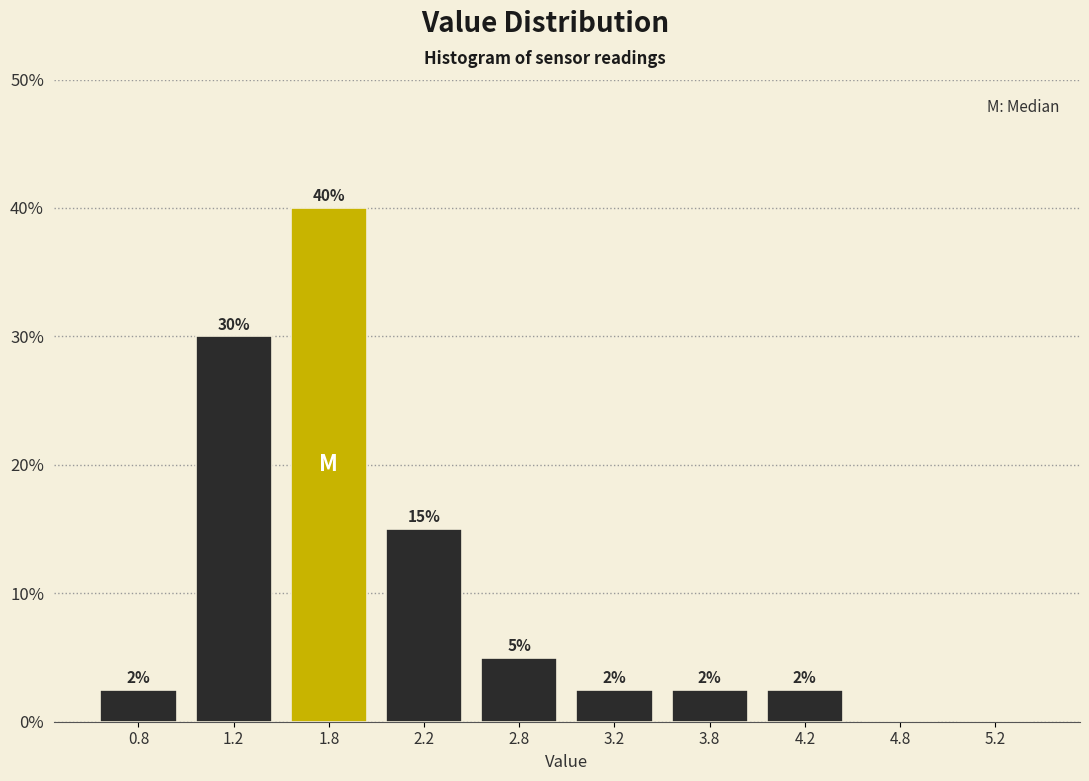

Which range on the x-axis has the tallest bar?

1.5 to 2.0